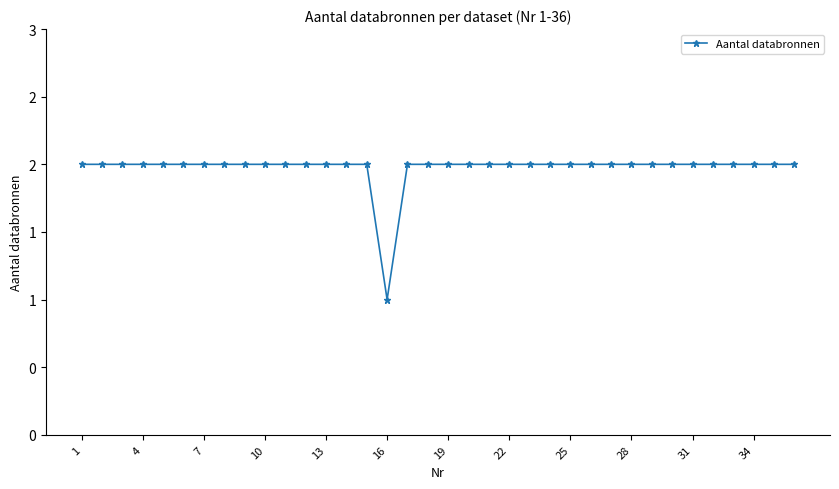

What is the value of the 11th point from the left?

2